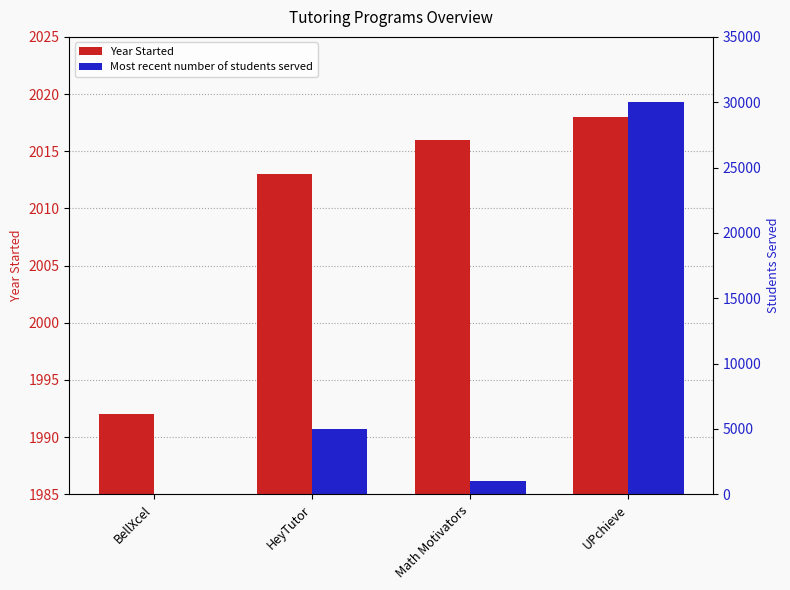

At UPchieve, list the series in order from smallest to largest.

Year Started, Most recent number of students served